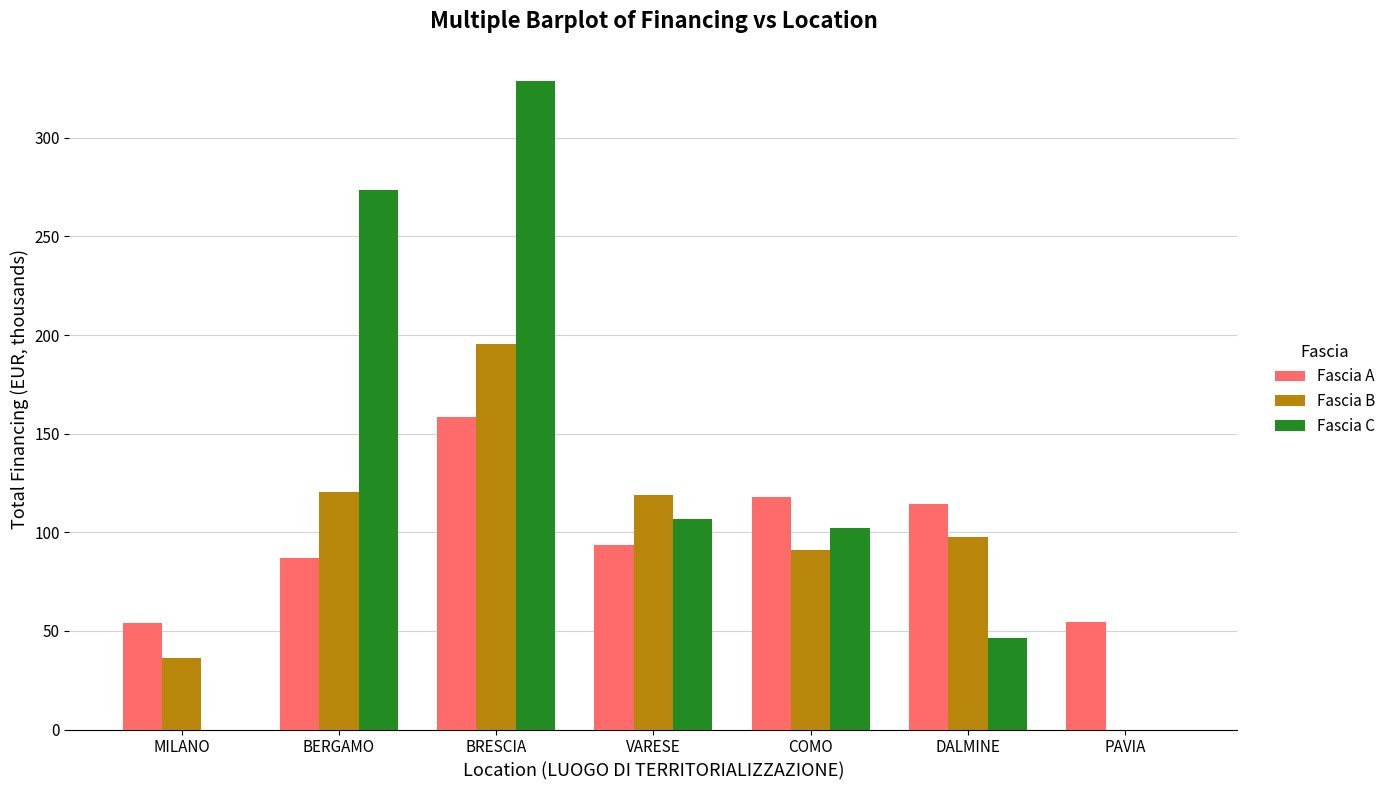

What is the total value across all series at PAVIA?

54.6